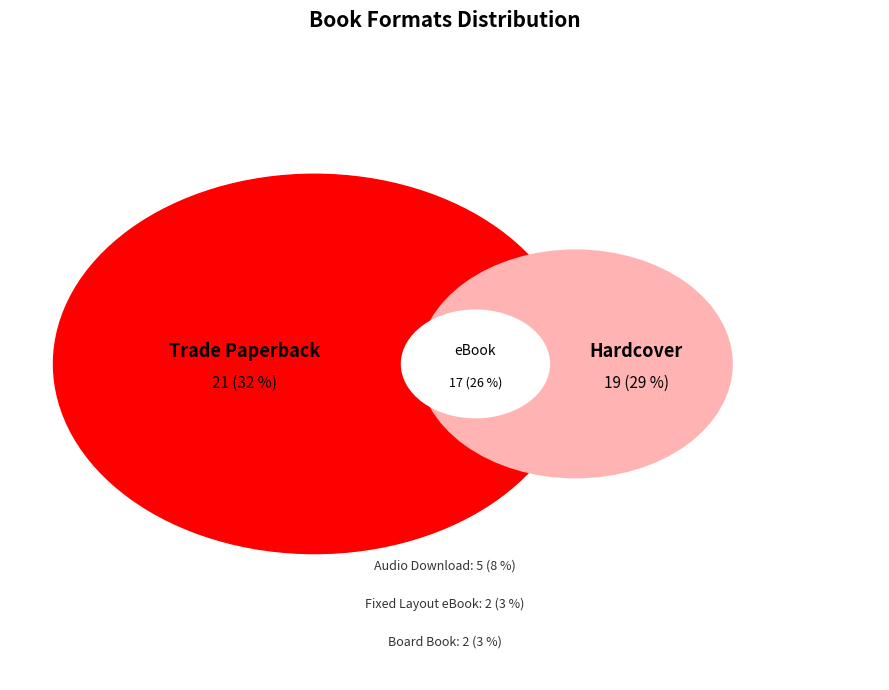

Count the number of slices in the pie.

6